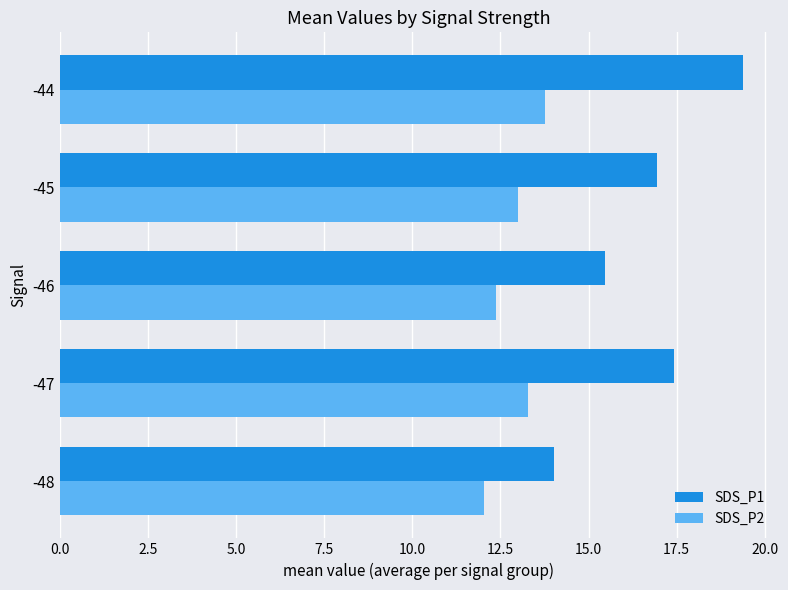

What is the approximate value of SDS_P2 at -47?

13.3